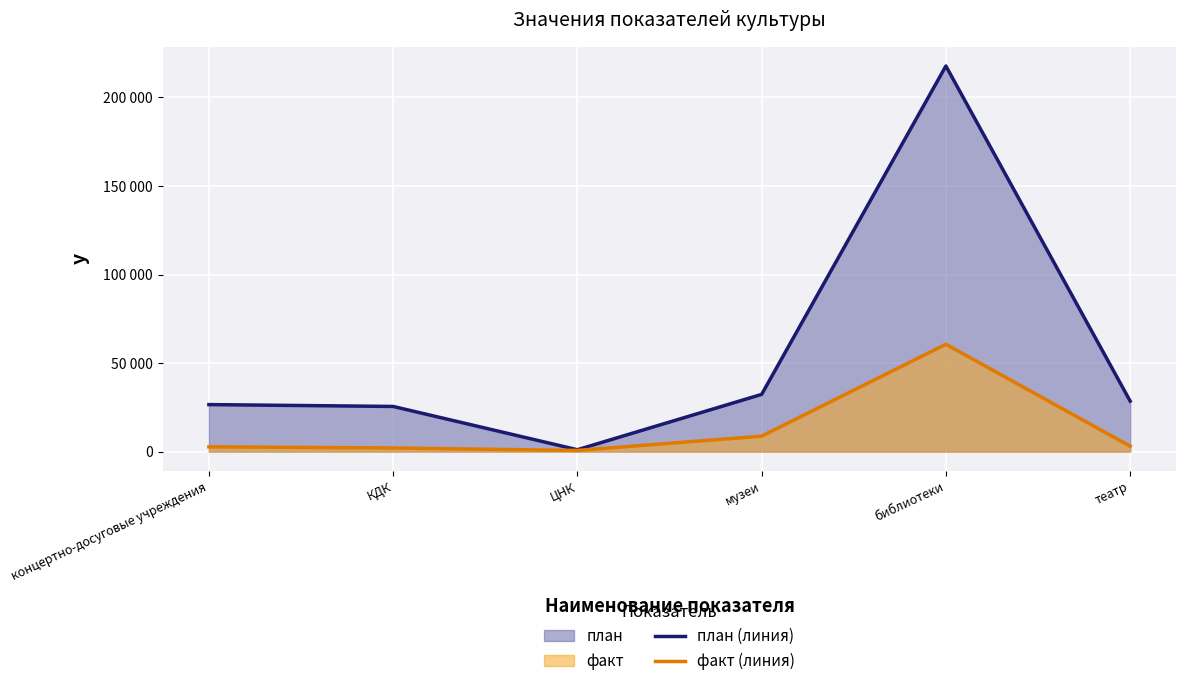

How many lines are shown in the chart?

2